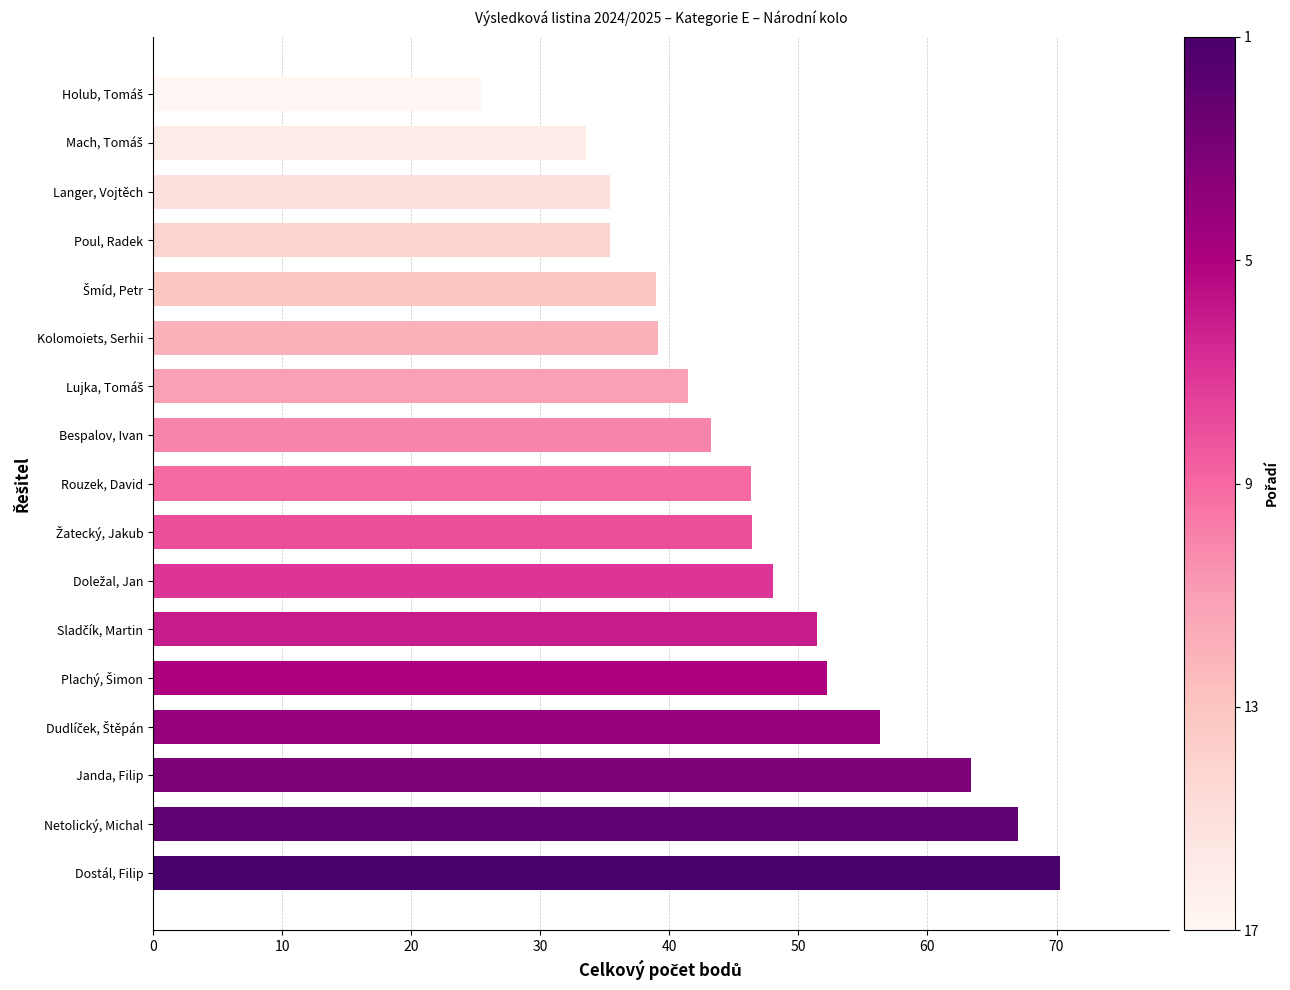

What is the sum of all values?

794.1